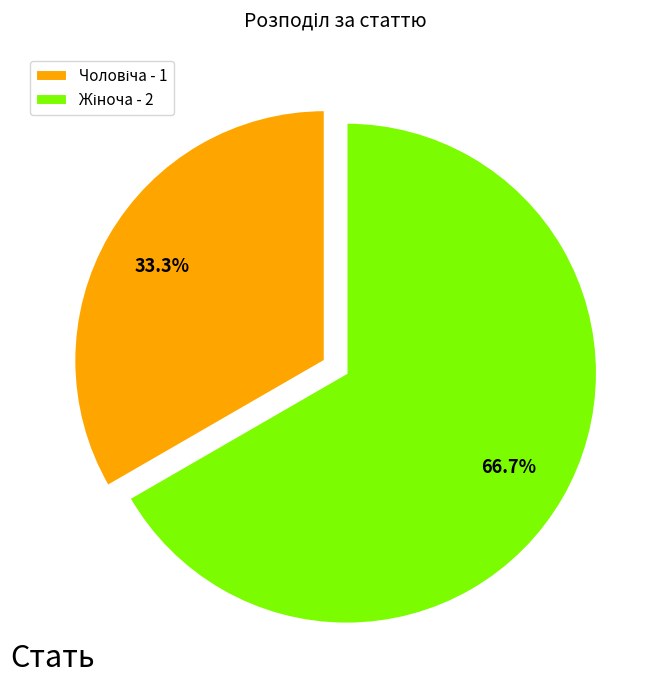

Is there a majority slice in this chart?

Yes